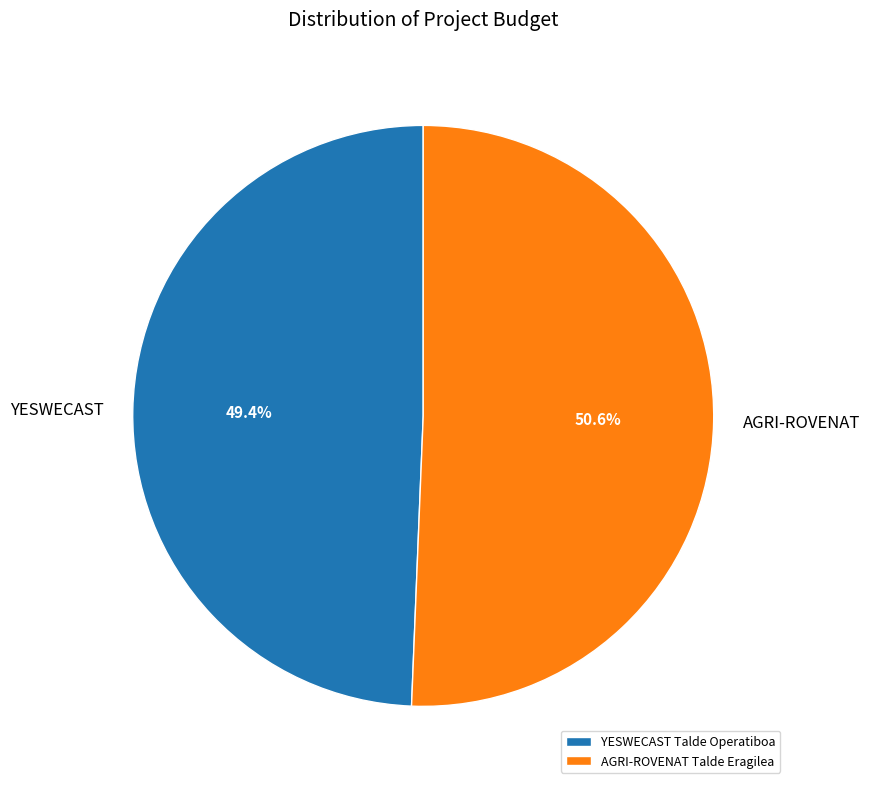

How many segments does this pie chart have?

2